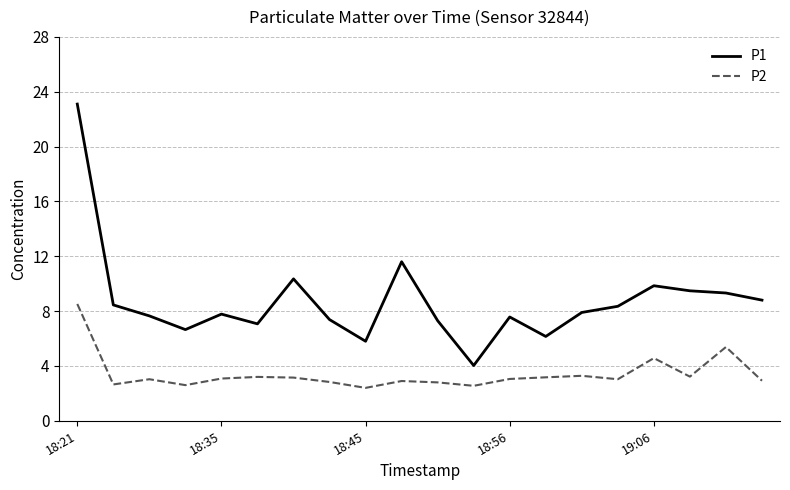

Does the chart have visible grid lines?

Yes